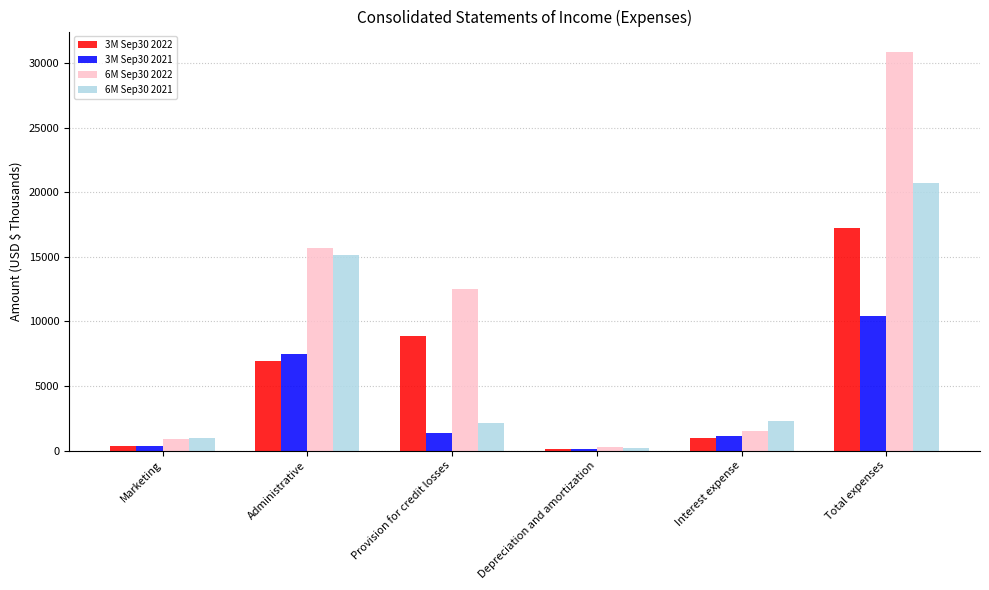

The value of 3M Sep30 2021 at Administrative is 11213. True or false?

False